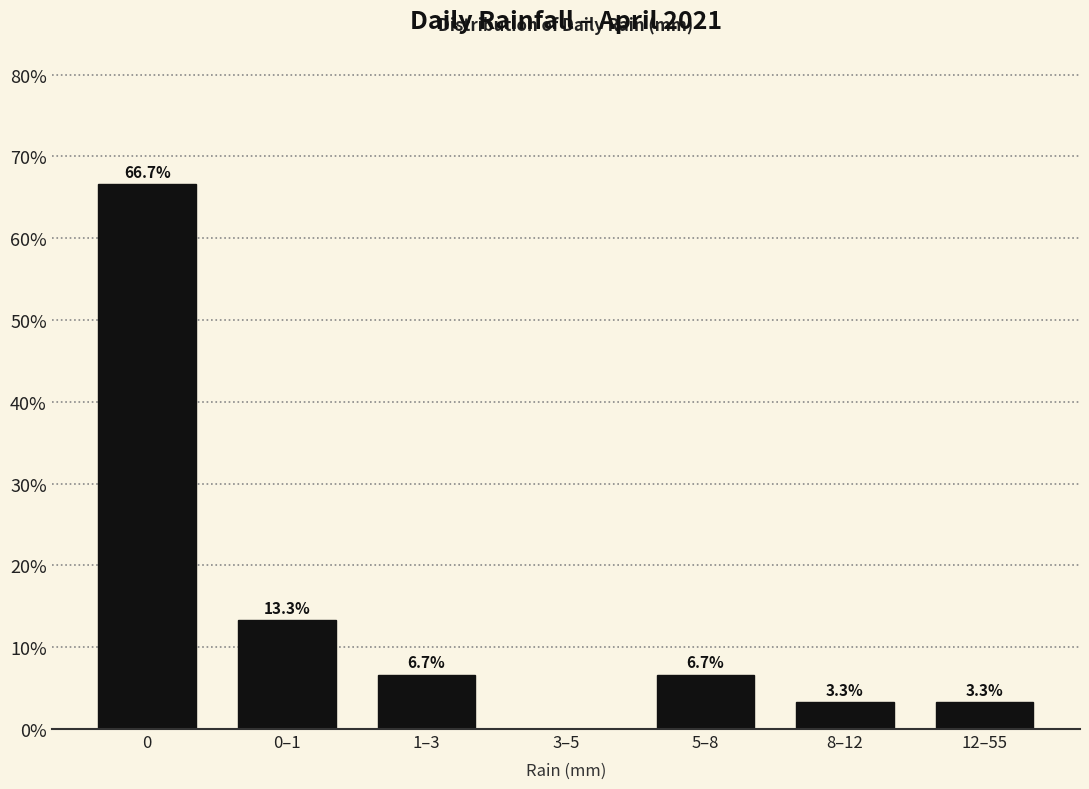

Reading right to left, transcribe all the data shown in this chart.

12–55=3.3	8–12=3.3	5–8=6.7	3–5=0.0	1–3=6.7	0–1=13.3	0=66.7